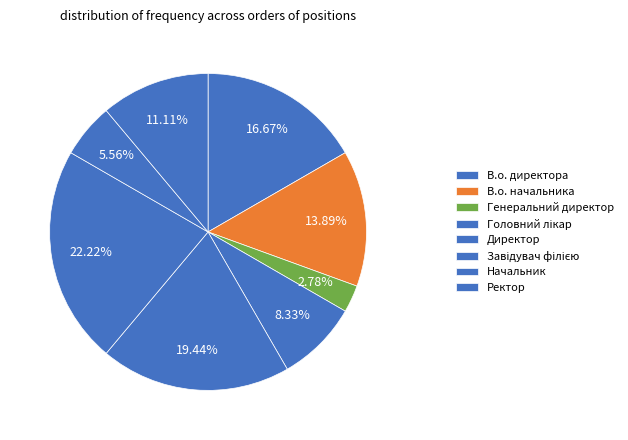

How many segments does this pie chart have?

8